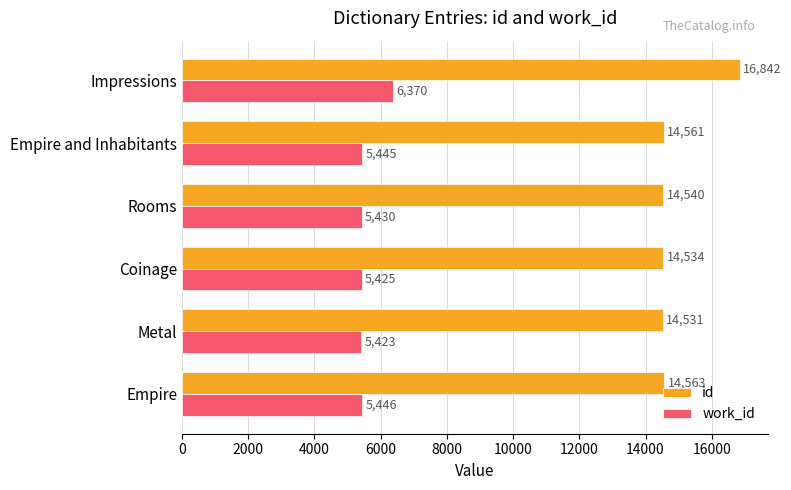

Which series has the largest total across all categories?

id